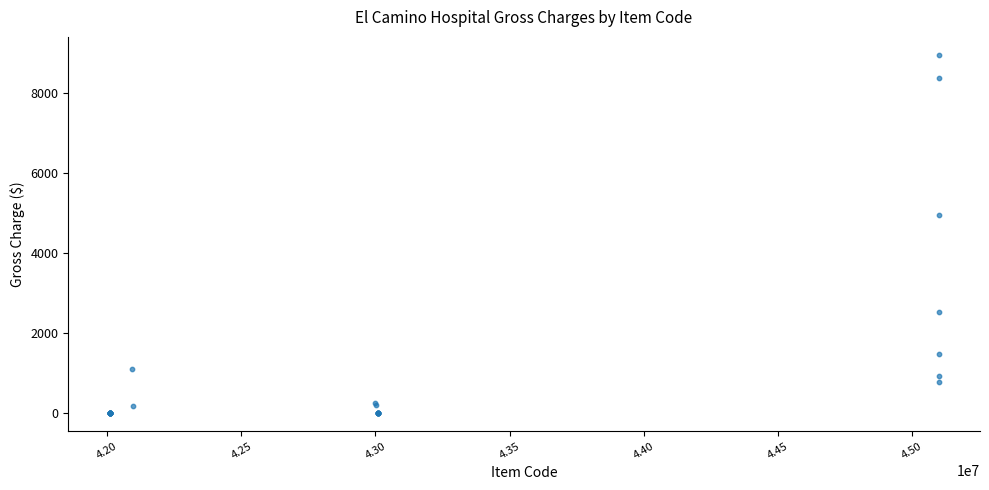

What Y value in the scatter plot is closest to 4472?

4937.6